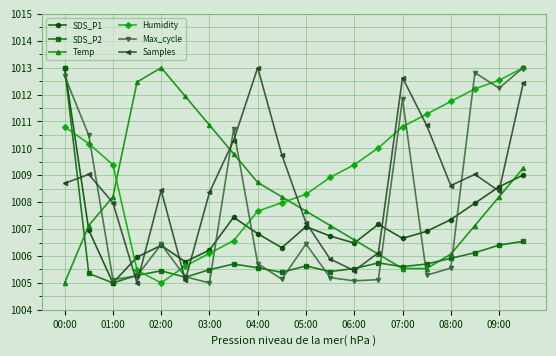

Which series has the largest total across all categories?

Humidity